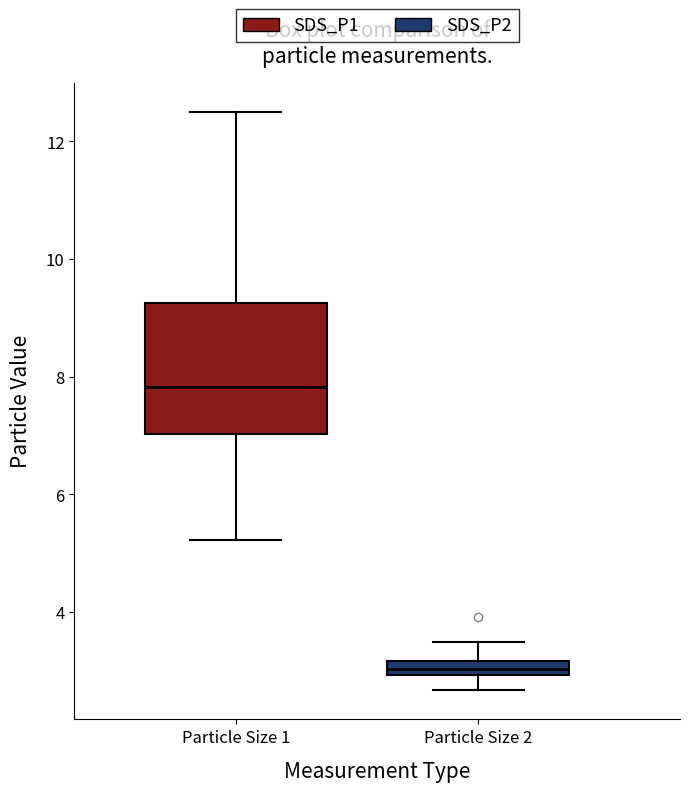

Comparing the boxes themselves (not the whiskers), which one is the tallest?

Particle Size 1